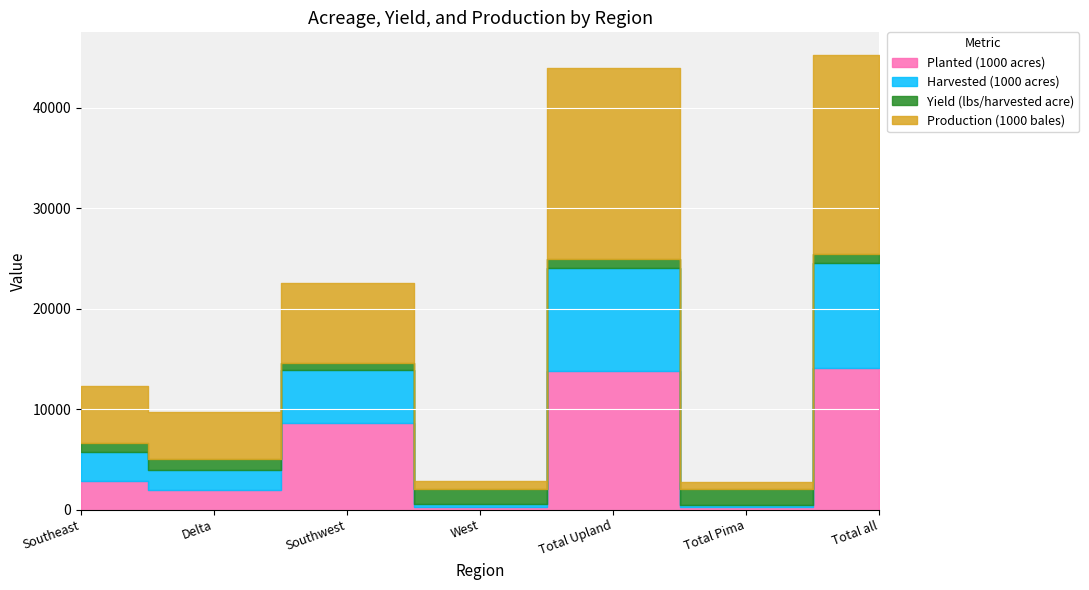

What is the difference between the maximum and minimum values in the Harvested (1000 acres) series?

10280.0